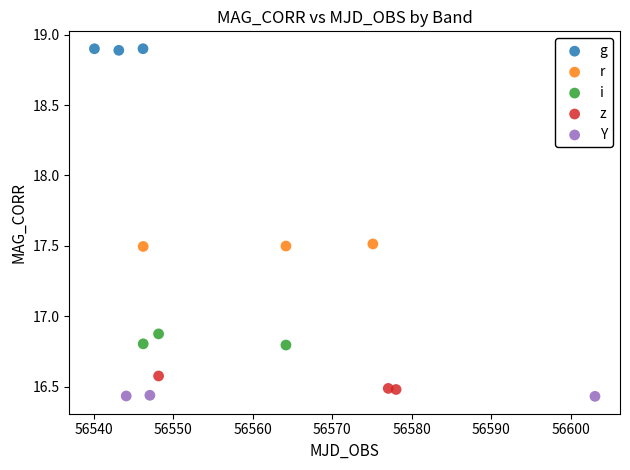

Which series contains the highest Y value?

g